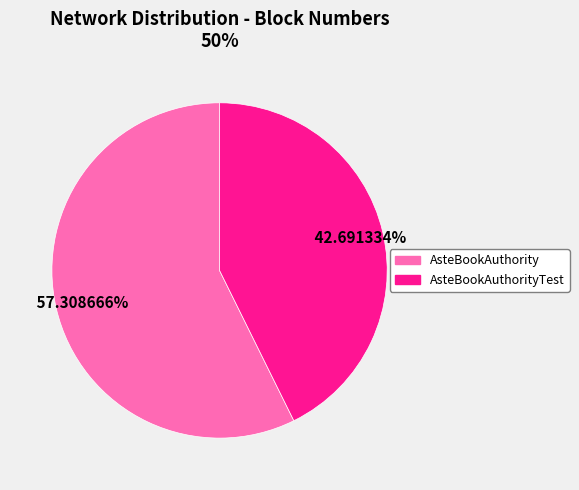

Does any single category account for the majority?

Yes